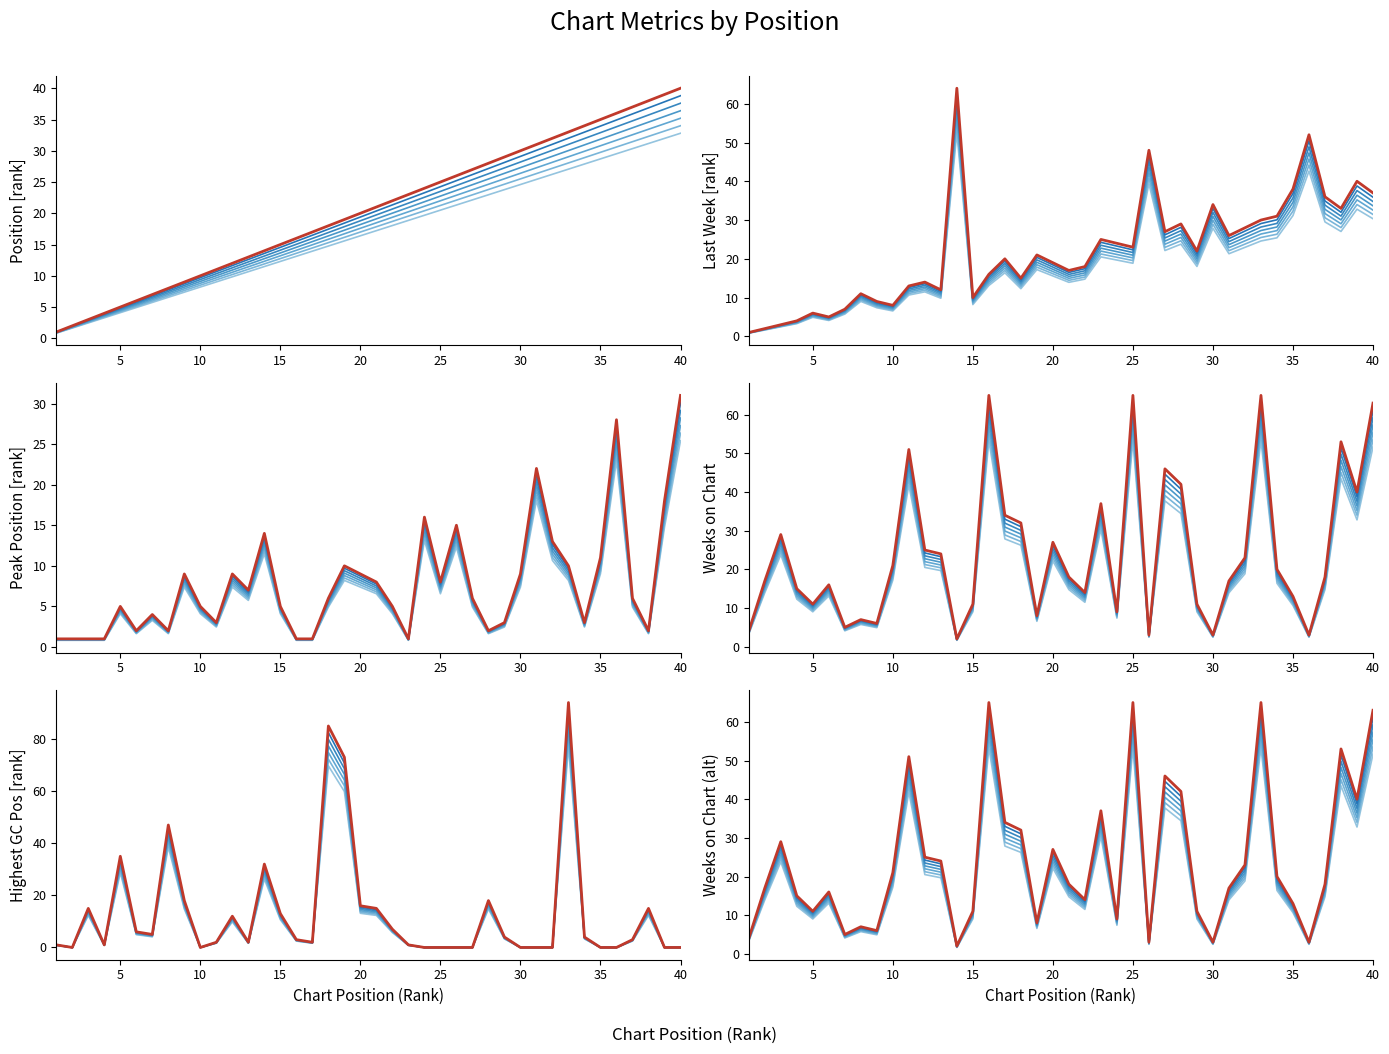

Reading right to left, extract all data points from this chart.

Position: 40=32.8	39=32.0	38=31.2	37=30.3	36=29.5	35=28.7	34=27.9	33=27.1	32=26.2	31=25.4	30=24.6	29=23.8	28=23.0	27=22.1	26=21.3	25=20.5	24=19.7	23=18.9	22=18.0	21=17.2	20=16.4	19=15.6	18=14.8	17=13.9	16=13.1	15=12.3	14=11.5	13=10.7	12=9.8	11=9.0	10=8.2	9=7.4	8=6.6	7=5.7	6=4.9	5=4.1	4=3.3	3=2.5	2=1.6	1=0.8
Last Week: 40=32.6	39=35.2	38=29.0	37=31.7	36=45.8	35=33.4	34=27.3	33=26.4	32=24.6	31=22.9	30=29.9	29=19.4	28=25.5	27=23.8	26=42.2	25=20.2	24=21.1	23=22.0	22=15.8	21=15.0	20=16.7	19=18.5	18=13.2	17=17.6	16=14.1	15=8.8	14=56.3	13=10.6	12=12.3	11=11.4	10=7.0	9=7.9	8=9.7	7=6.2	6=4.4	5=5.3	4=3.5	3=2.6	2=1.8	1=0.9
Peak Position: 40=26.3	39=15.3	38=1.7	37=5.1	36=23.8	35=9.3	34=2.5	33=8.5	32=11.0	31=18.7	30=7.6	29=2.5	28=1.7	27=5.1	26=12.8	25=6.8	24=13.6	23=0.8	22=4.2	21=6.8	20=7.6	19=8.5	18=5.1	17=0.8	16=0.8	15=4.2	14=11.9	13=6.0	12=7.6	11=2.5	10=4.2	9=7.6	8=1.7	7=3.4	6=1.7	5=4.2	4=0.8	3=0.8	2=0.8	1=0.8
Weeks on Chart: 40=55.4	39=35.2	38=46.6	37=15.8	36=2.6	35=11.4	34=17.6	33=57.2	32=20.2	31=15.0	30=2.6	29=9.7	28=37.0	27=40.5	26=2.6	25=57.2	24=7.9	23=32.6	22=12.3	21=15.8	20=23.8	19=7.0	18=28.2	17=29.9	16=57.2	15=9.7	14=1.8	13=21.1	12=22.0	11=44.9	10=18.5	9=5.3	8=6.2	7=4.4	6=14.1	5=9.7	4=13.2	3=25.5	2=15.0	1=3.5
Highest Position in Global Chart: 40=0.0	39=0.0	38=12.3	37=2.5	36=0.0	35=0.0	34=3.3	33=77.1	32=0.0	31=0.0	30=0.0	29=3.3	28=14.8	27=0.0	26=0.0	25=0.0	24=0.0	23=0.8	22=5.7	21=12.3	20=13.1	19=59.9	18=69.7	17=1.6	16=2.5	15=10.7	14=26.2	13=1.6	12=9.8	11=1.6	10=0.0	9=14.8	8=38.5	7=4.1	6=4.9	5=28.7	4=0.8	3=12.3	2=0.0	1=0.8